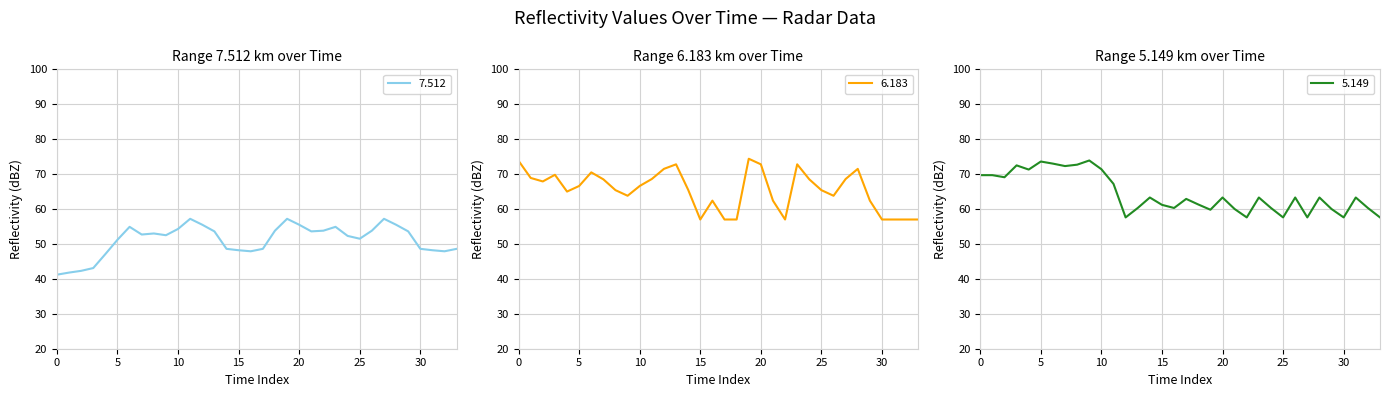

At how many categories does at least one series exceed 69?

17